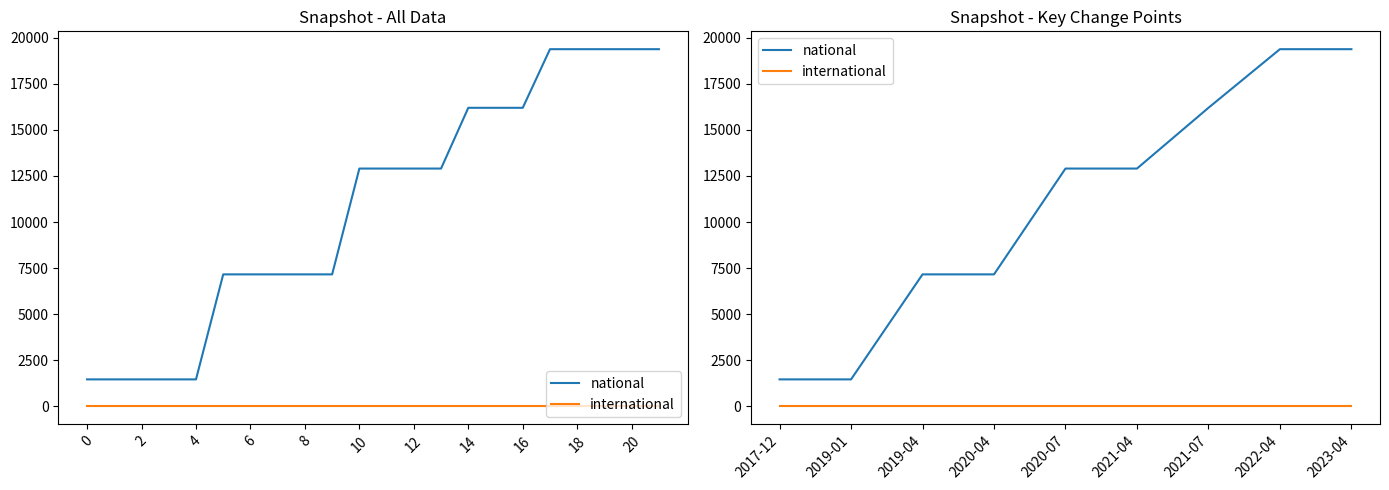

What is the difference between the highest and lowest values at 2020-04?

7160